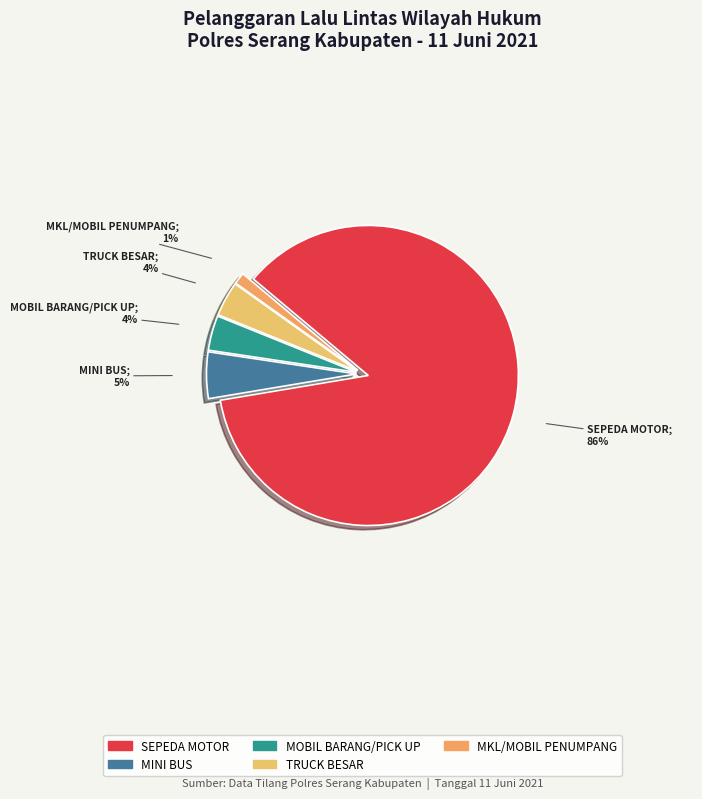

Which has a higher value, SEPEDA MOTOR or TRUCK BESAR?

SEPEDA MOTOR